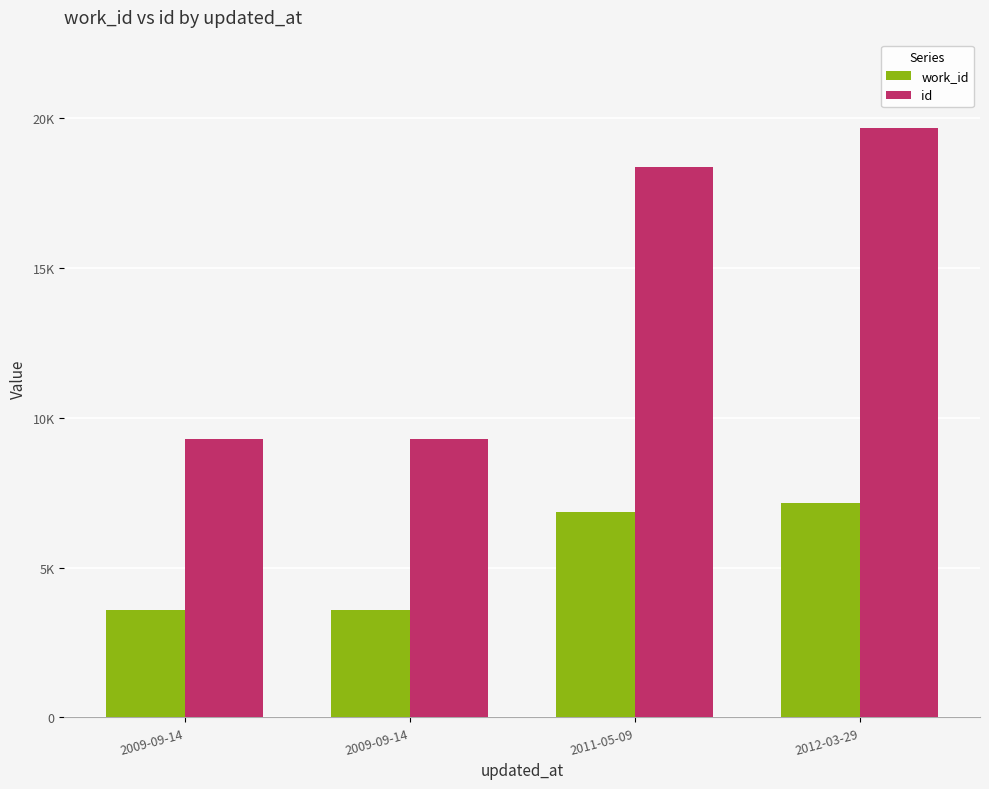

Does the chart contain any negative values?

No